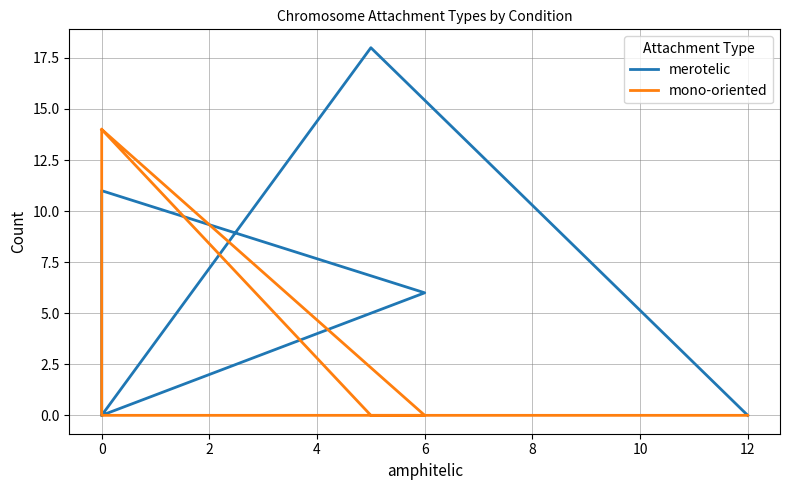

List the series in order of their peak value, highest first.

merotelic, mono-oriented